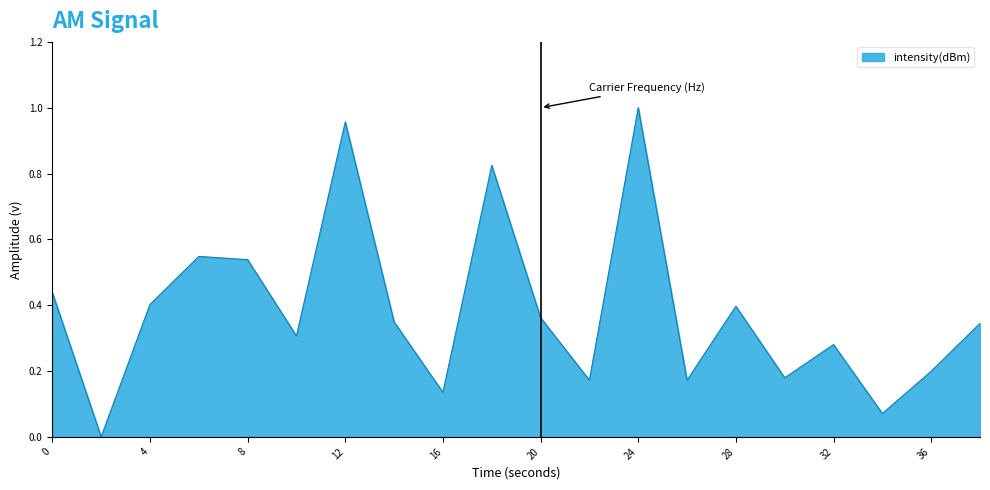

How many lines are shown in the chart?

1